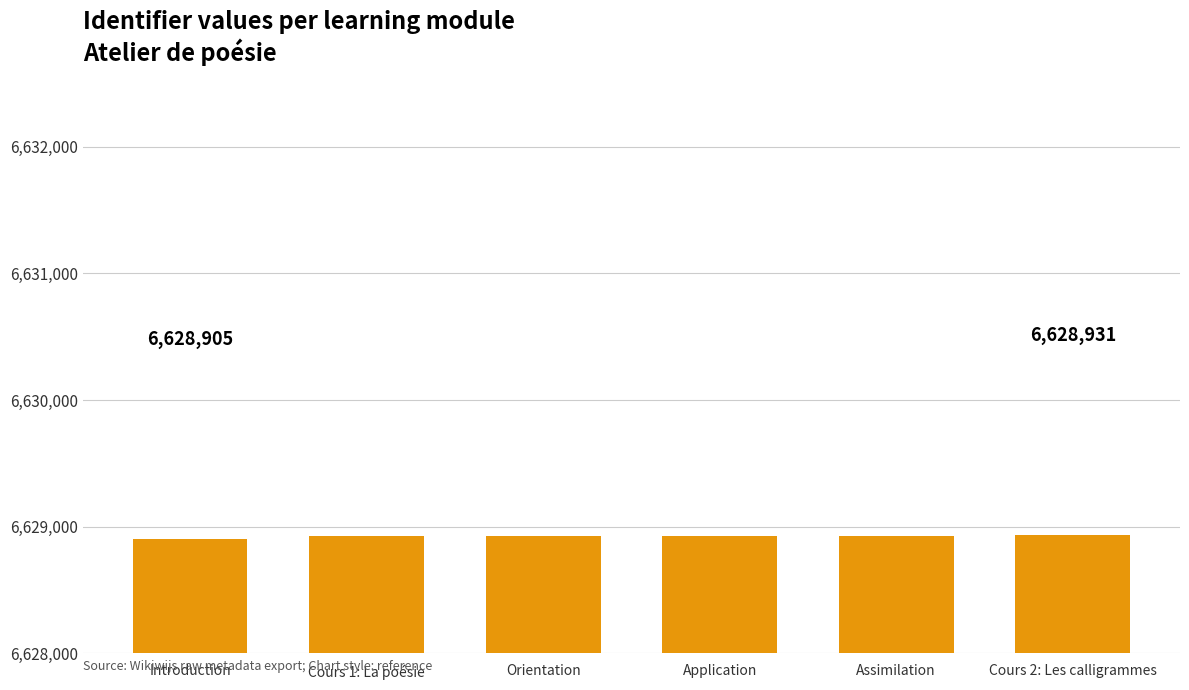

What is the sum of all values?

39773550